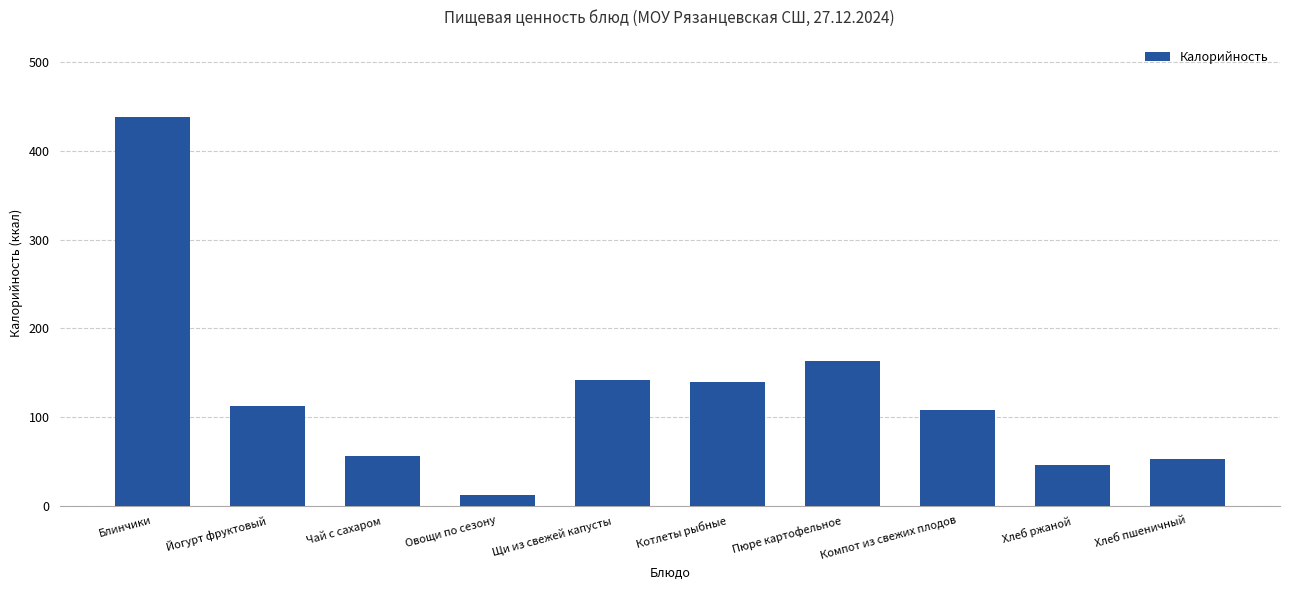

What is the difference between the second highest and minimum values?

151.9